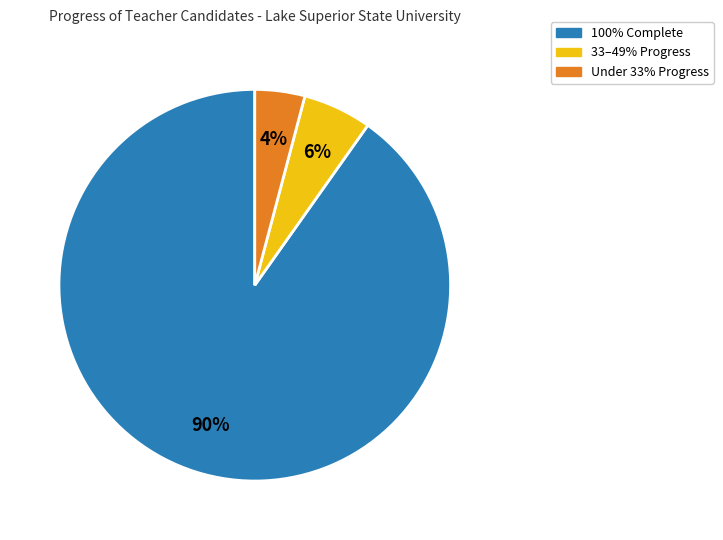

Which category accounts for the majority?

100% Complete